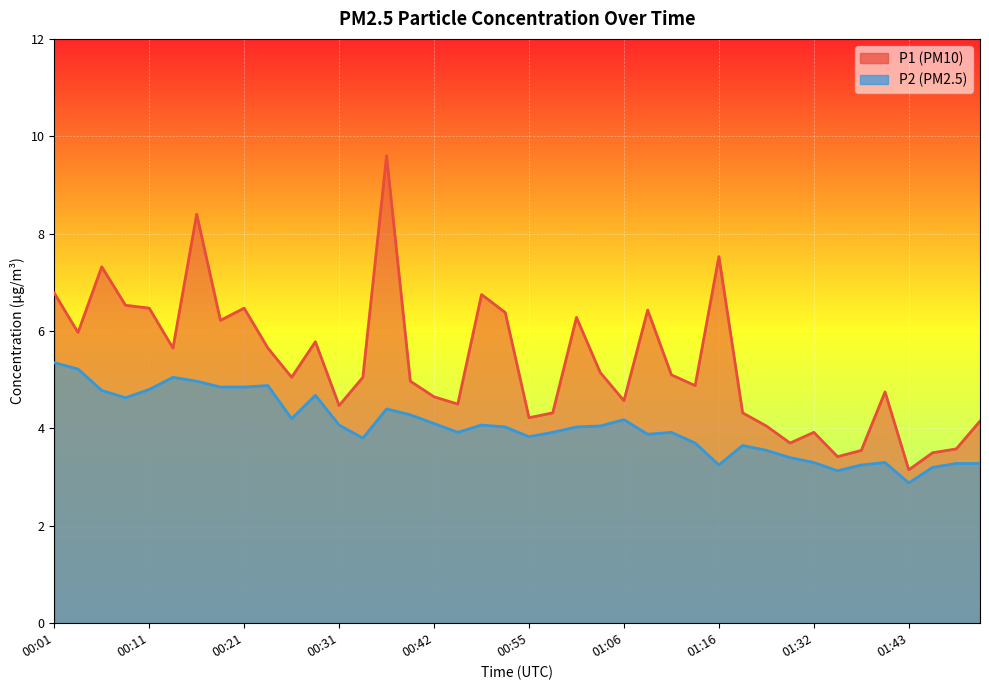

What is the value of the P1 point at the 19th from the left?

6.8